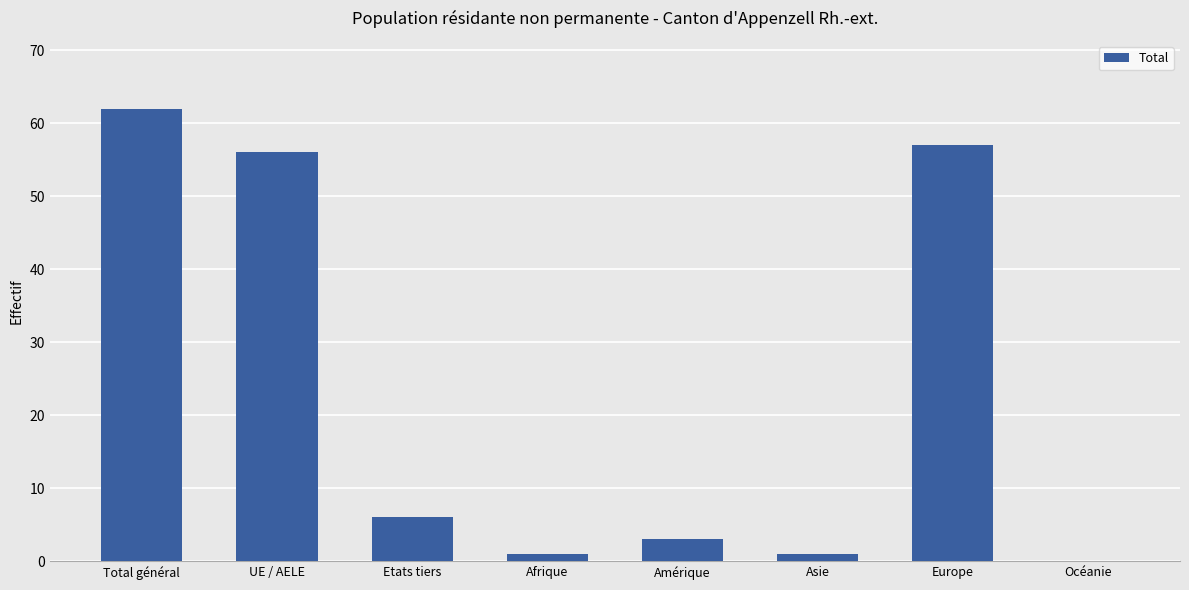

Read the value at Europe.

57